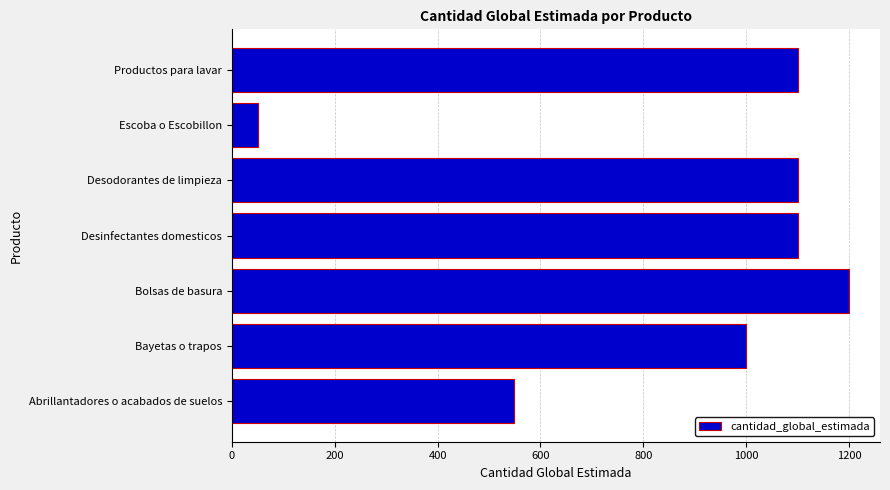

What is the average value?

871